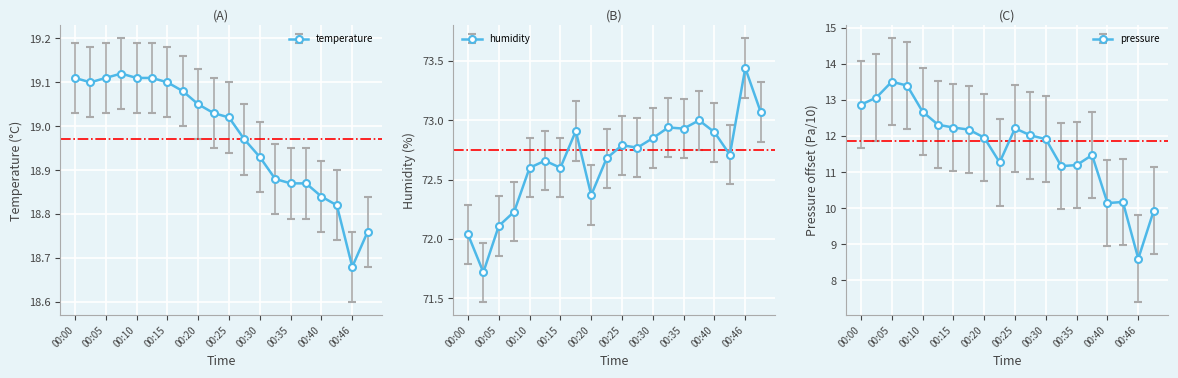

What is the spread (max minus min) of values at 7?

60.7